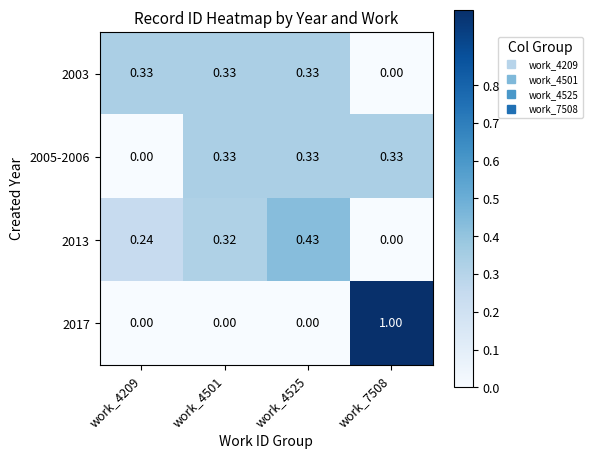

What is the difference between the highest and lowest values at work_7508?

1.0